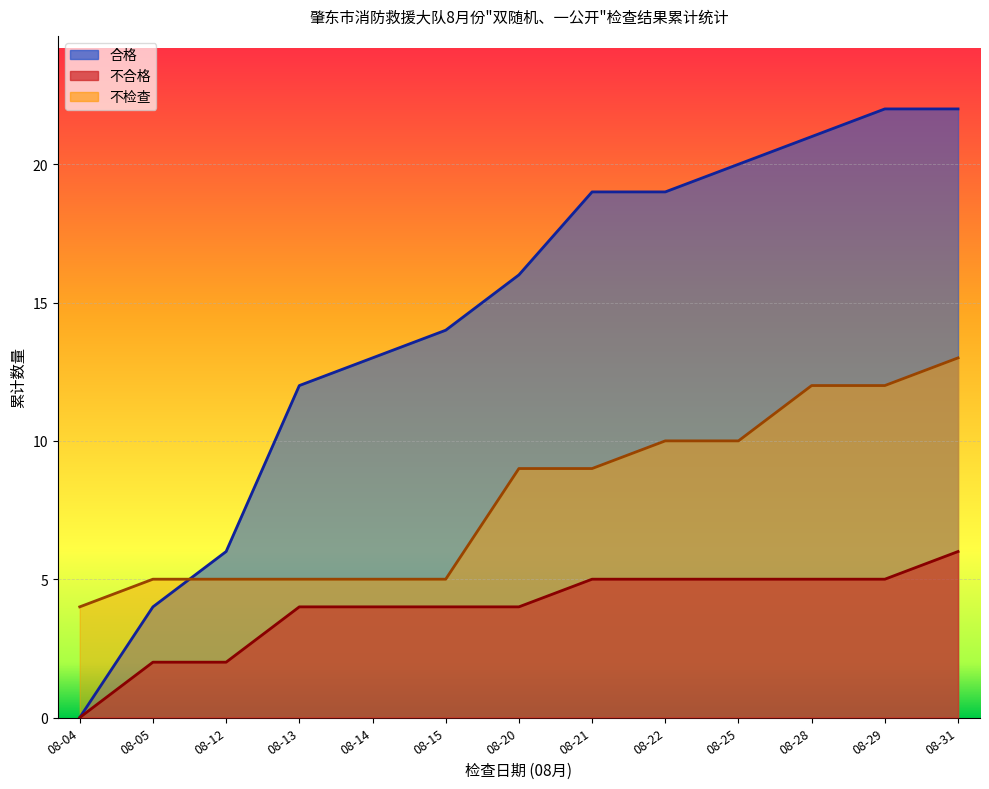

What are all the series names shown in the legend?

合格, 不合格, 不检查